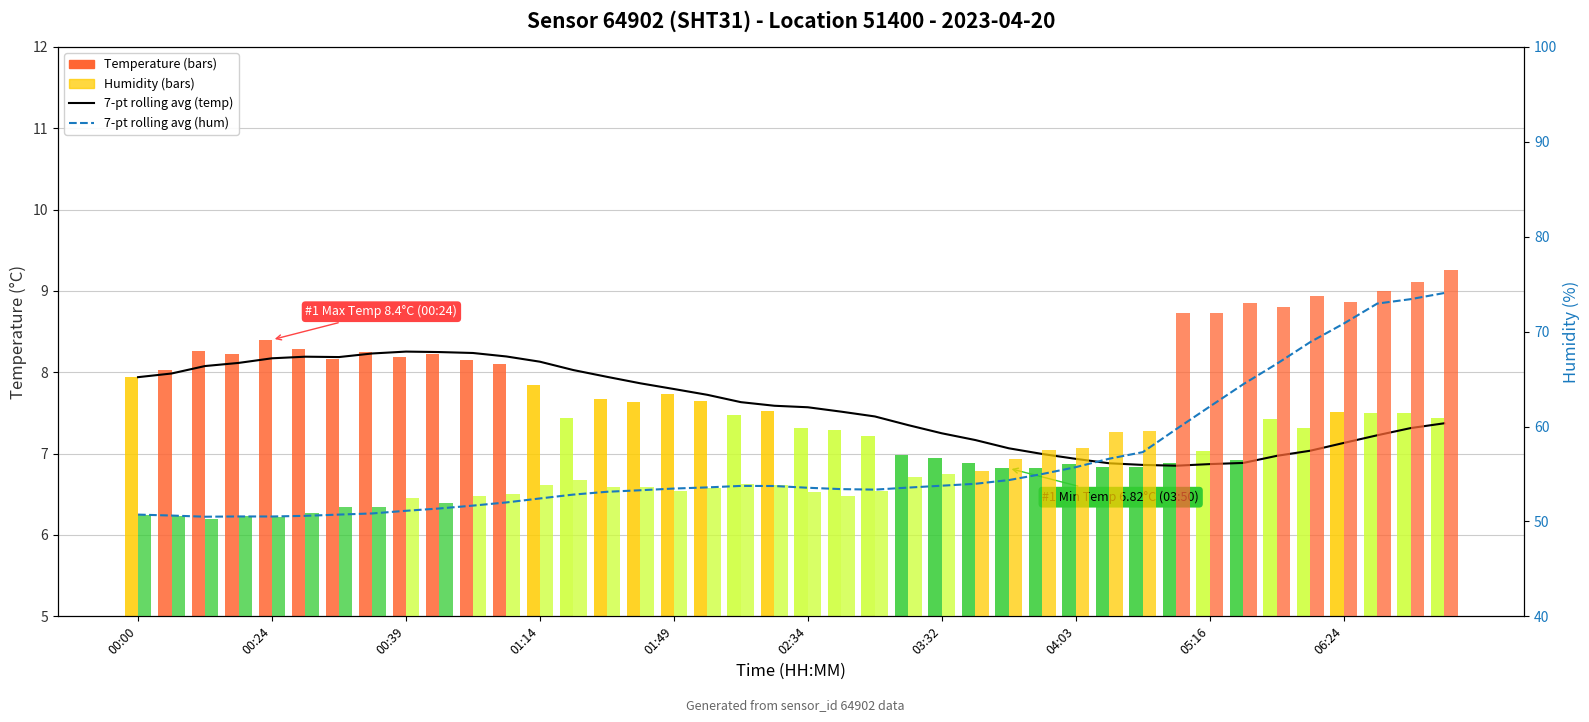

The value of 7-pt rolling average (hum) at 03:32 is 53.8. True or false?

True